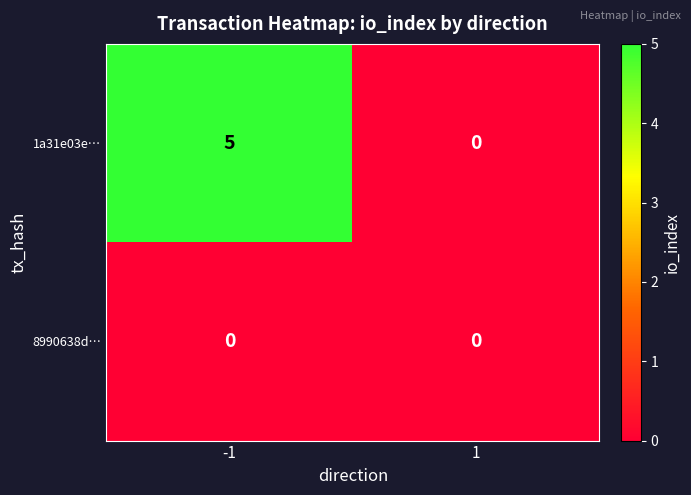

Which series has the largest total across all categories?

1a31e03e…